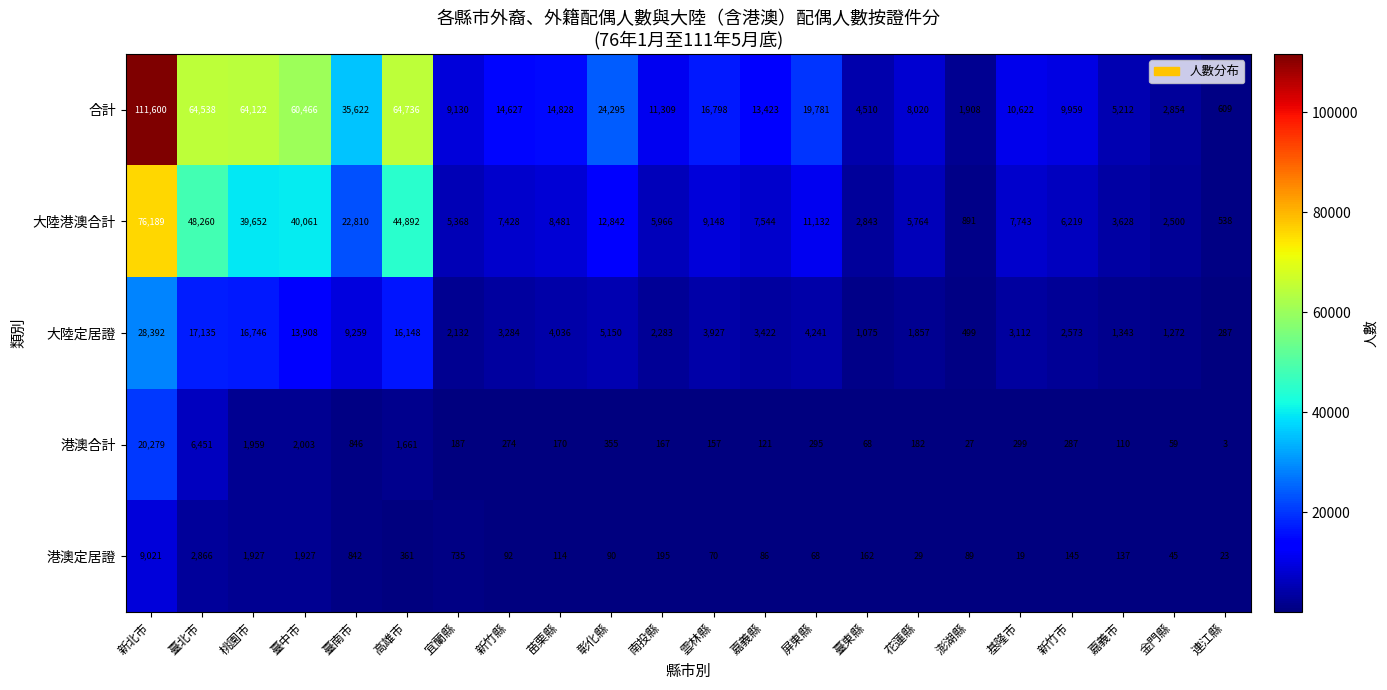

What is the difference between the 港澳合計 values at 苗栗縣 and 彰化縣?

185